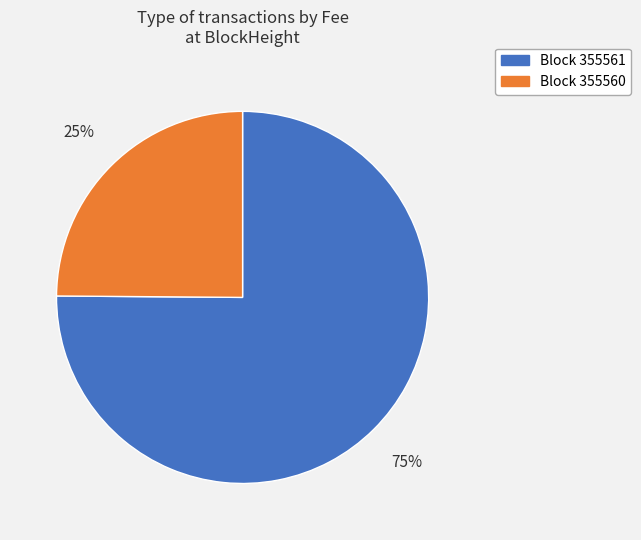

Is there any slice that represents more than half of the pie?

Yes